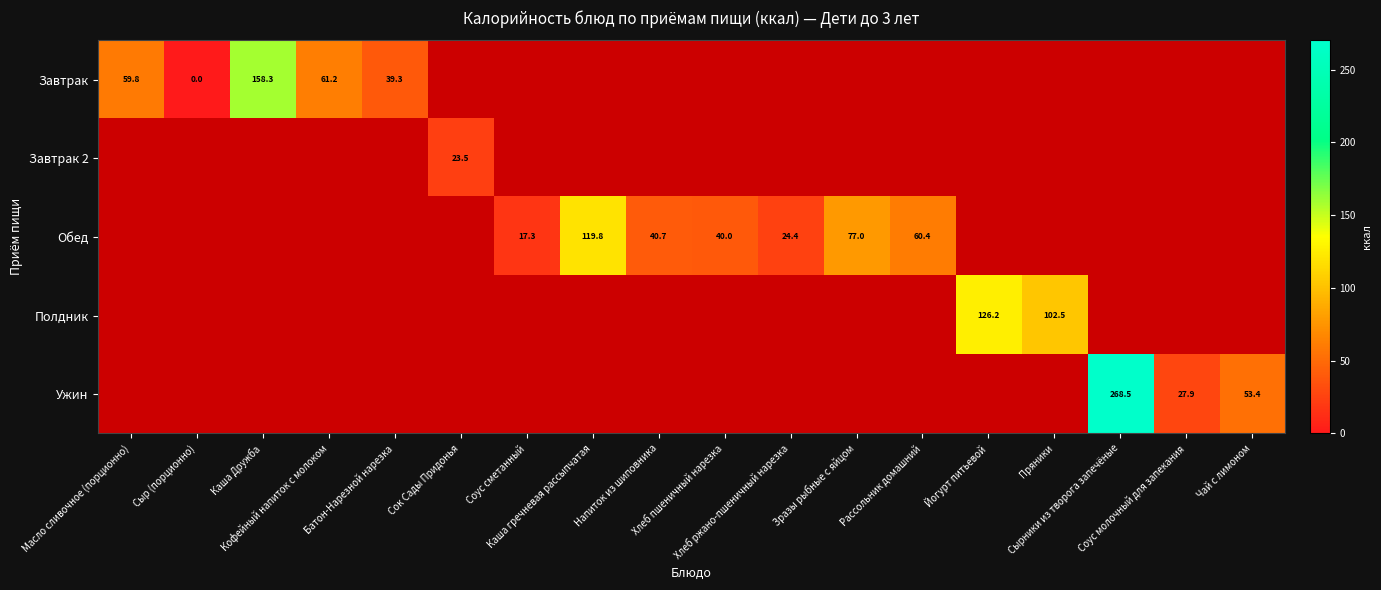

What is the greatest value displayed?

268.5